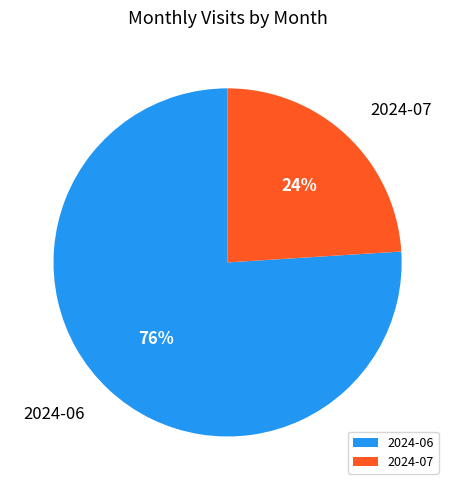

Is there any slice that represents more than half of the pie?

Yes